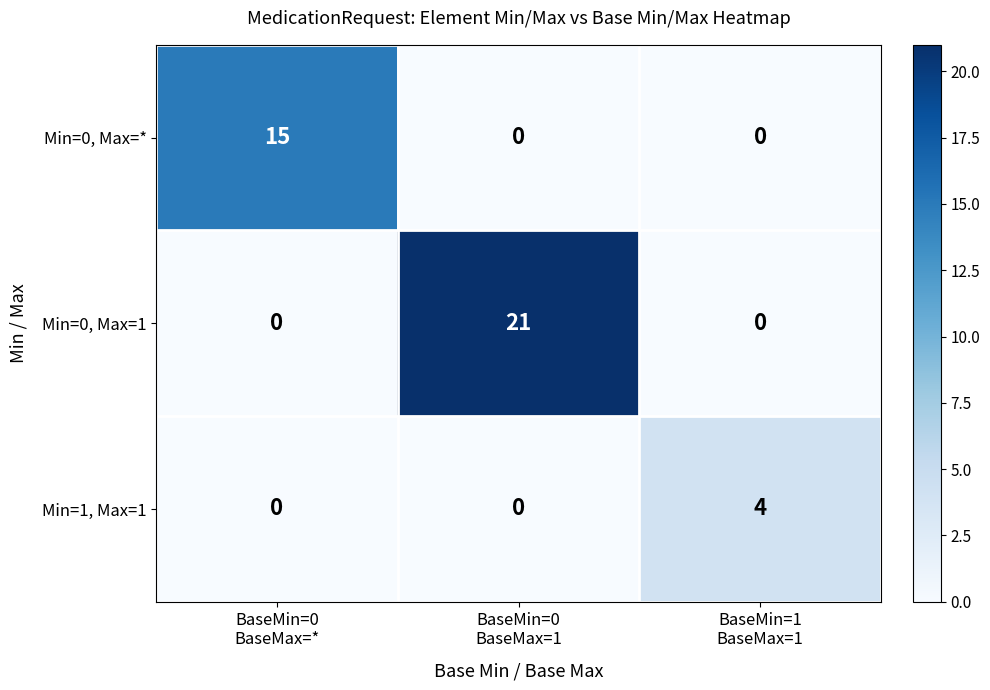

Reading left to right, what are all the values shown in this chart?

Min=0, Max=*: 15	0	0
Min=0, Max=1: 0	21	0
Min=1, Max=1: 0	0	4